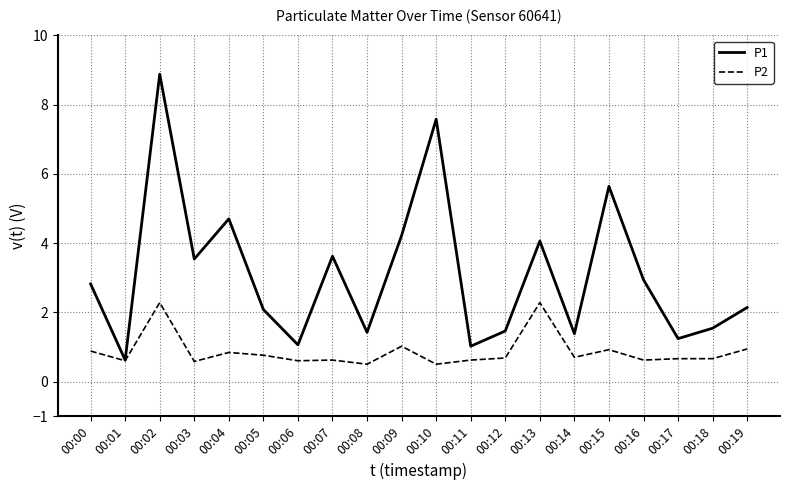

What is the total value across all series at 00:02?

11.2